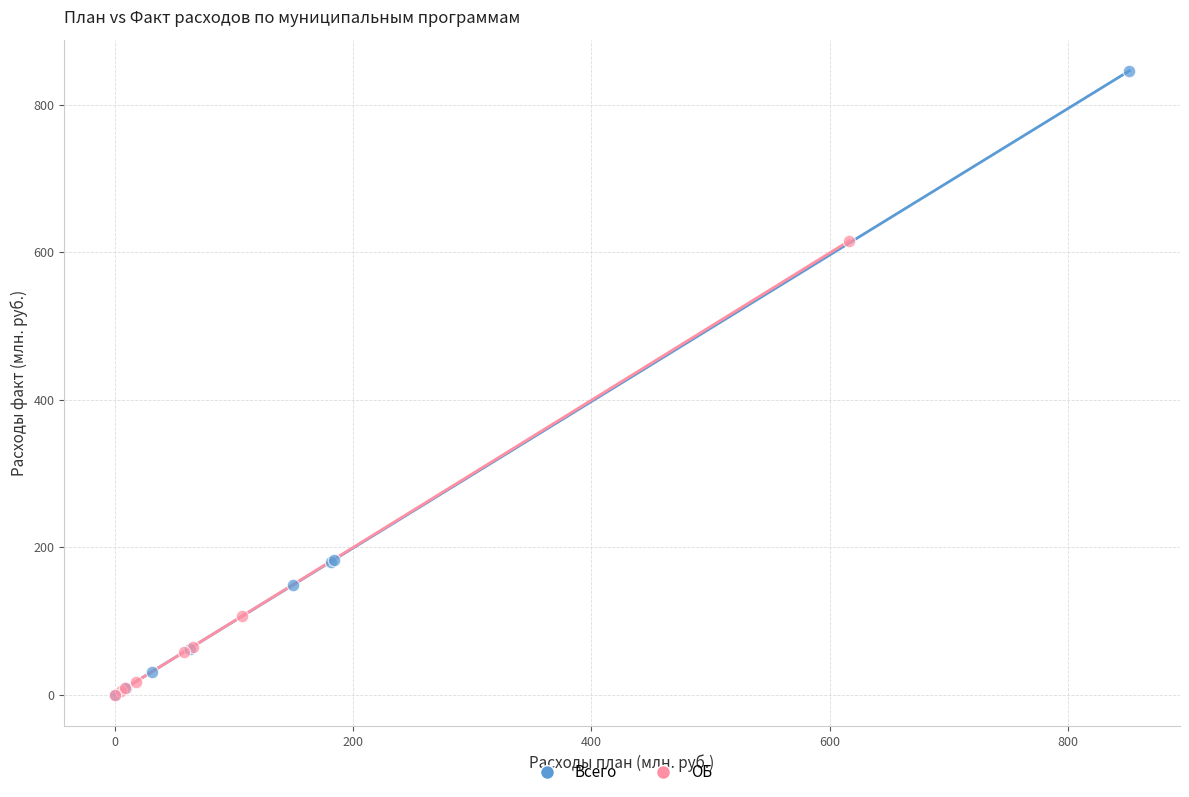

What are all the series names shown in the legend?

Всего, ОБ